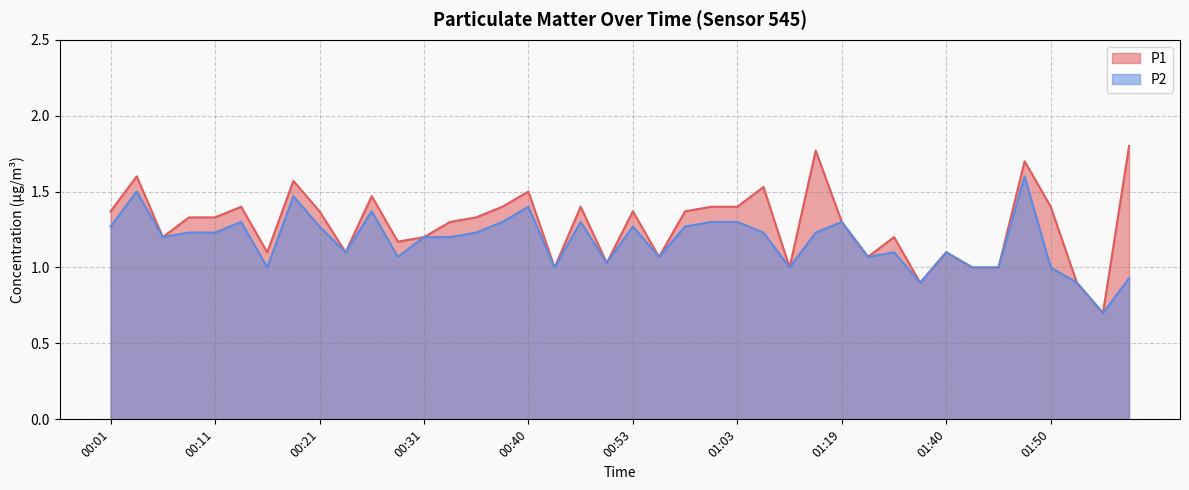

What is the approximate value of P1 at 01:11?

1.0